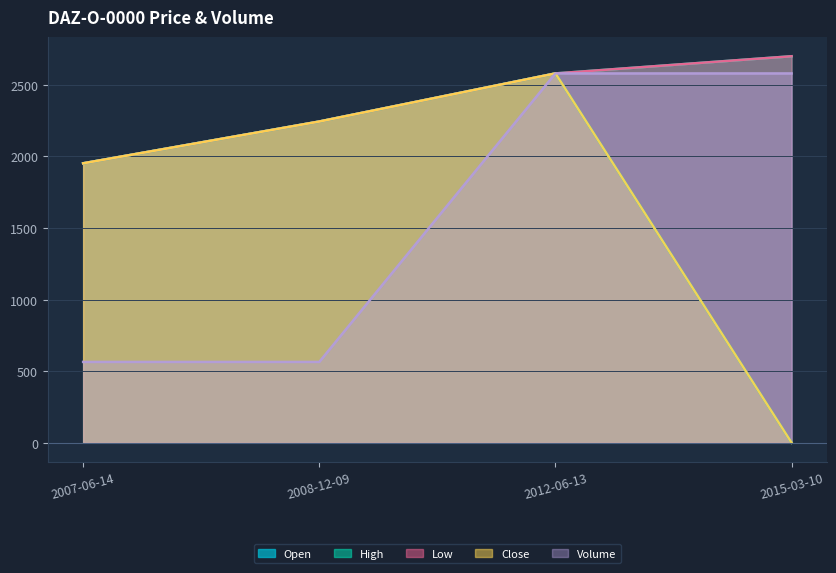

Is it true that Volume equals 564.4 at 2007-06-14?

True